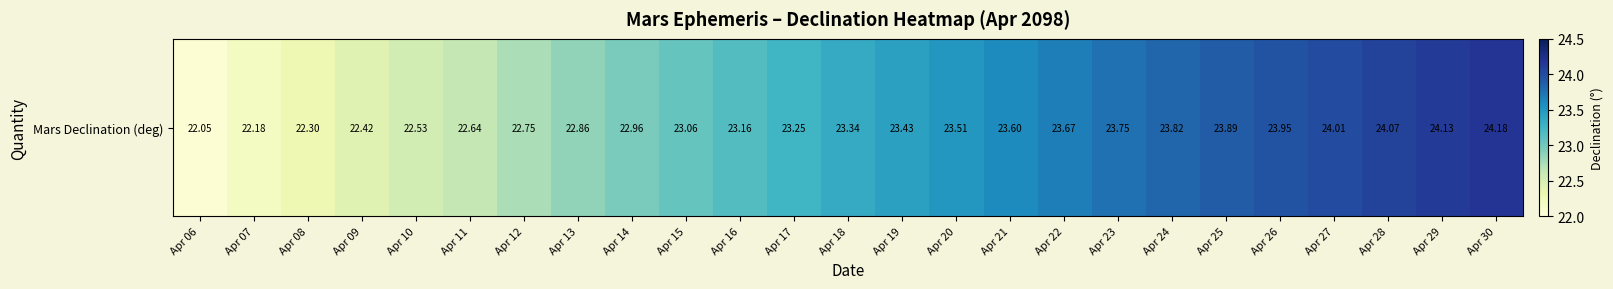

What is the sum of all values?

581.5